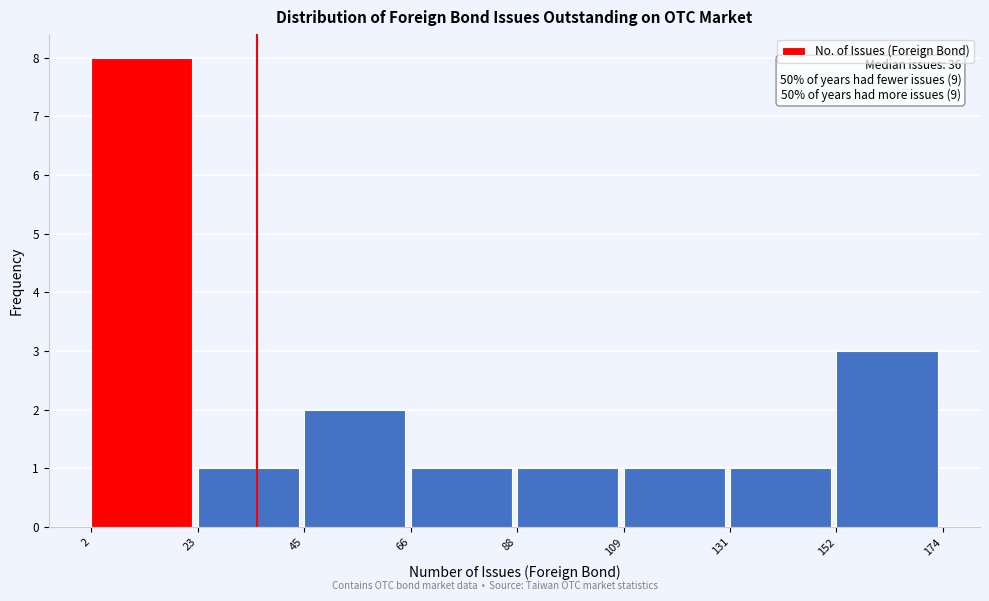

Over which range of the x-axis is the bar tallest?

2 to 23